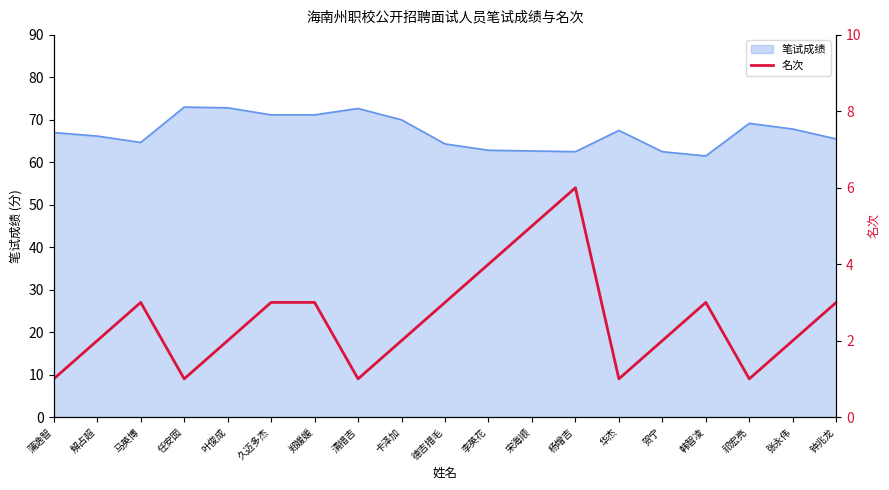

What position from the left is 钟兆龙?

19